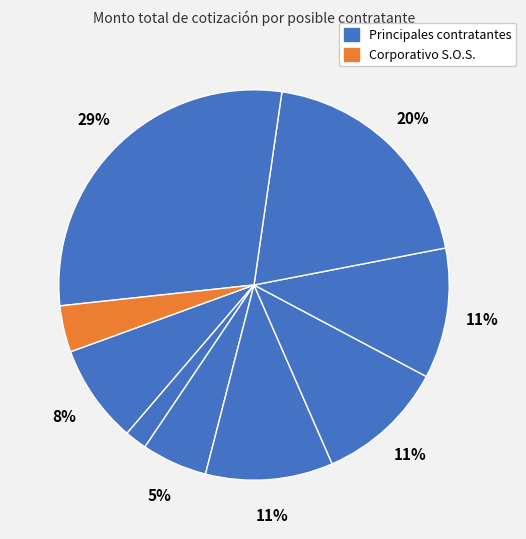

Count the number of slices in the pie.

9